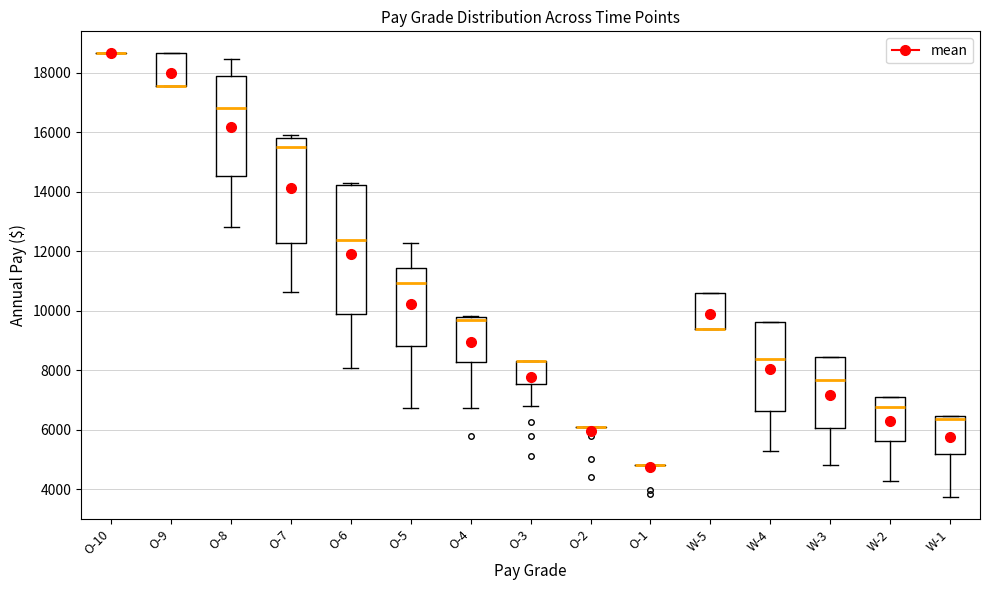

Reading left to right, transcribe this box plot: for each box, give where its median line is, the range the box spans, and where its two whiskers end, as read against the y-axis. The values are not printed on the chart, so give them approximately, as read against the axis.

O-10: box collapsed to a line at 18600, whiskers 18600 to 18600
O-9: median 17600 (drawn on the box's lower edge), box 17600 to 18600, whiskers 17600 to 18600
O-8: median 16800, box 14600 to 17800, whiskers 12800 to 18400
O-7: median 15600, box 12200 to 15800, whiskers 10600 to 15800 (just above the box's upper edge)
O-6: median 12400, box 10000 to 14200, whiskers 8000 to 14200 (just above the box's upper edge)
O-5: median 11000, box 8800 to 11400, whiskers 6800 to 12200
O-4: median 9600, box 8200 to 9800, whiskers 6800 to 9800
O-3: median 8400 (drawn on the box's upper edge), box 7600 to 8400, whiskers 6800 to 8400
O-2: box collapsed to a line at 6200, whiskers 6200 to 6200
O-1: box collapsed to a line at 4800, whiskers 4800 to 4800
W-5: median 9400 (drawn on the box's lower edge), box 9400 to 10600, whiskers 9400 to 10600
W-4: median 8400, box 6600 to 9600, whiskers 5200 to 9600
W-3: median 7600, box 6000 to 8400, whiskers 4800 to 8400
W-2: median 6800, box 5600 to 7200, whiskers 4200 to 7200
W-1: median 6400 (just below the box's upper edge), box 5200 to 6400, whiskers 3800 to 6400